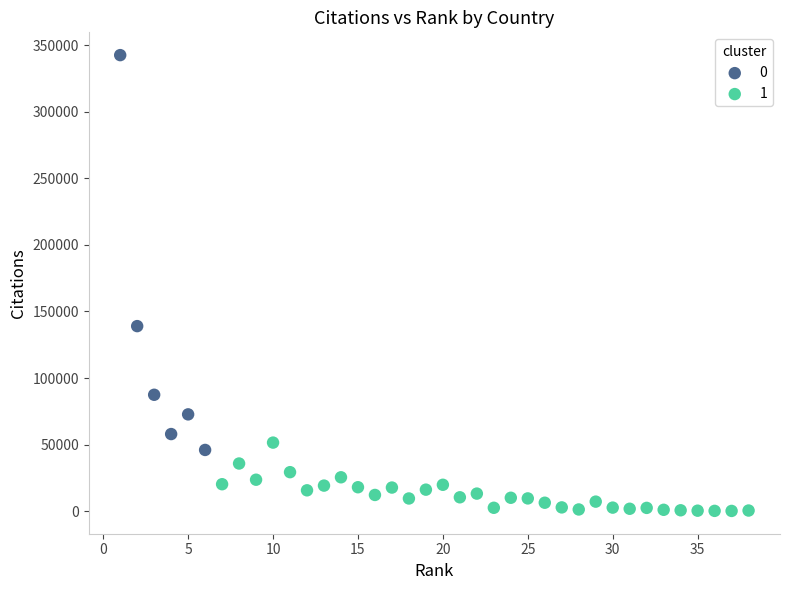

What are all the series names shown in the legend?

0, 1